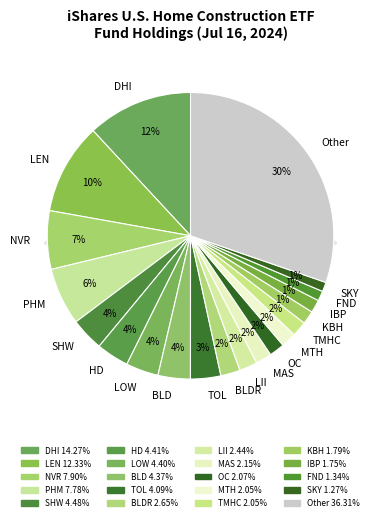

Rank the categories by value from lowest to highest.

SKY, FND, IBP, KBH, MTH, TMHC, OC, MAS, LII, BLDR, TOL, BLD, LOW, HD, SHW, PHM, NVR, LEN, DHI, Other